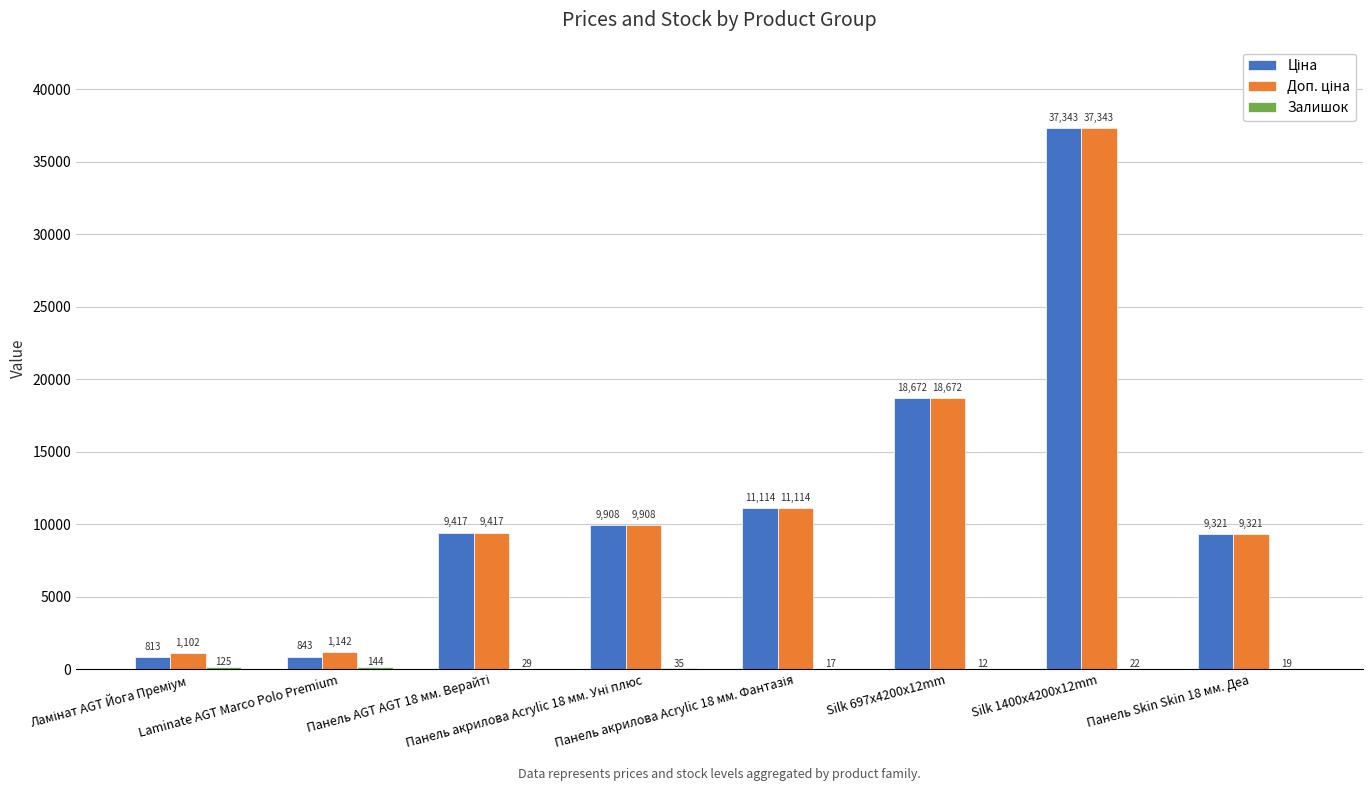

What is the greatest value displayed?

37343.0